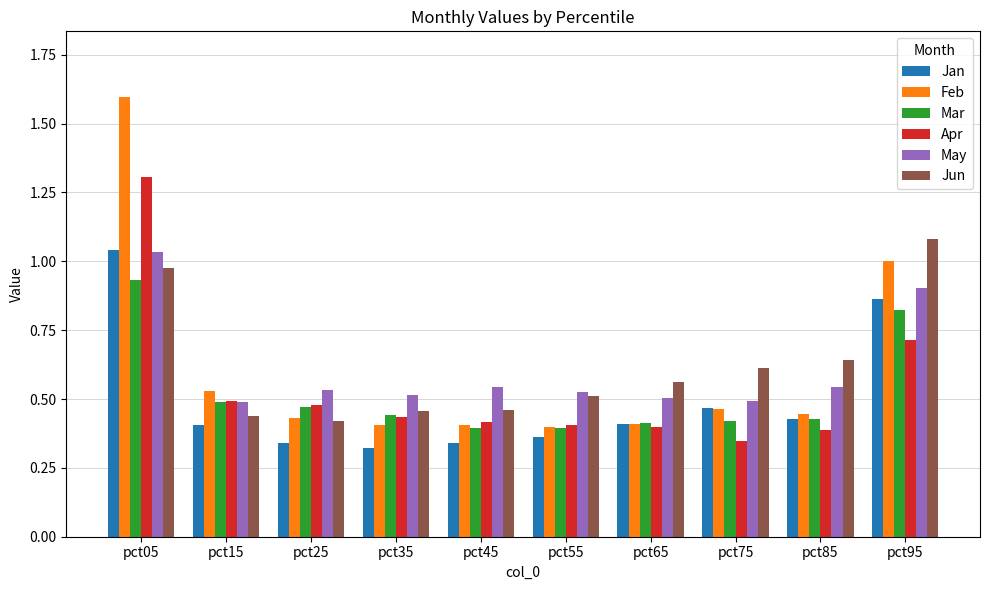

Between pct05 and pct65, which series saw the biggest shift?

Feb